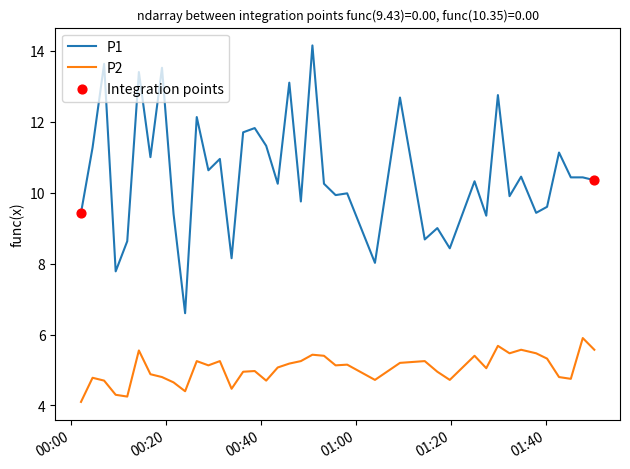

Which series has the largest range (max minus min)?

P1